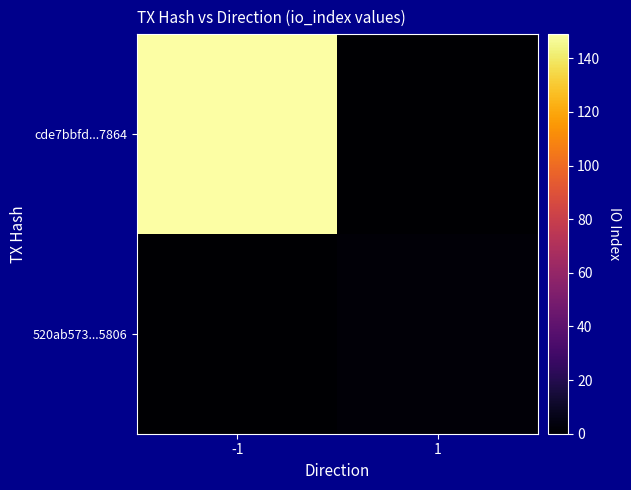

Count the number of categories in the chart.

2